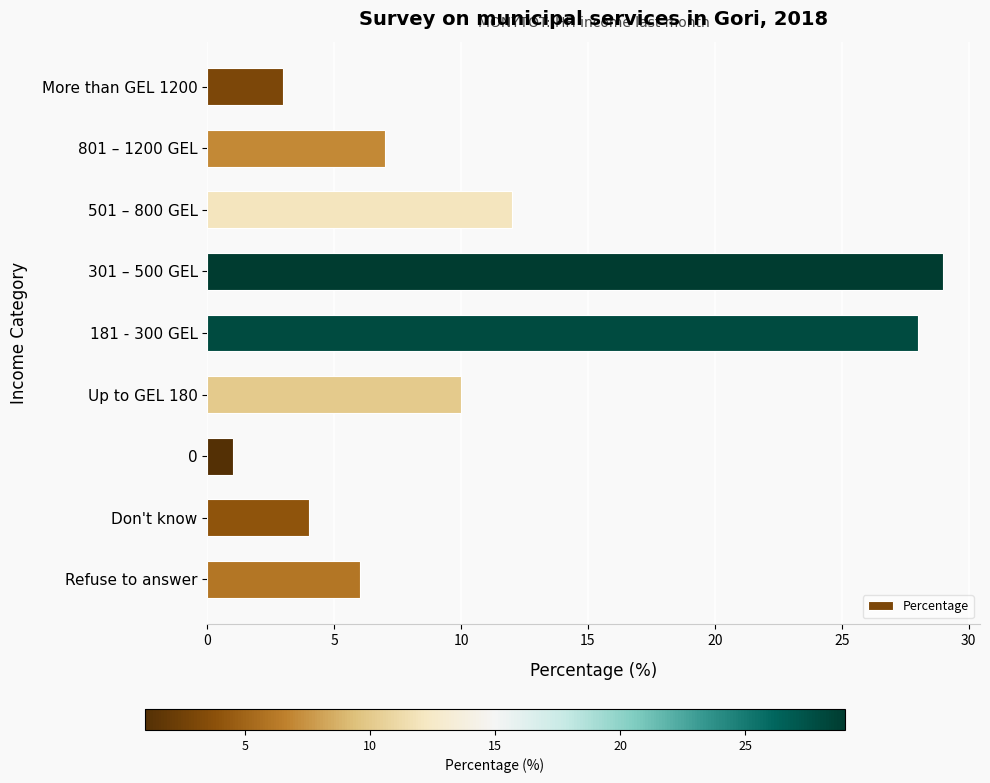

Where is the data nearest to the value 15?

501 – 800 GEL